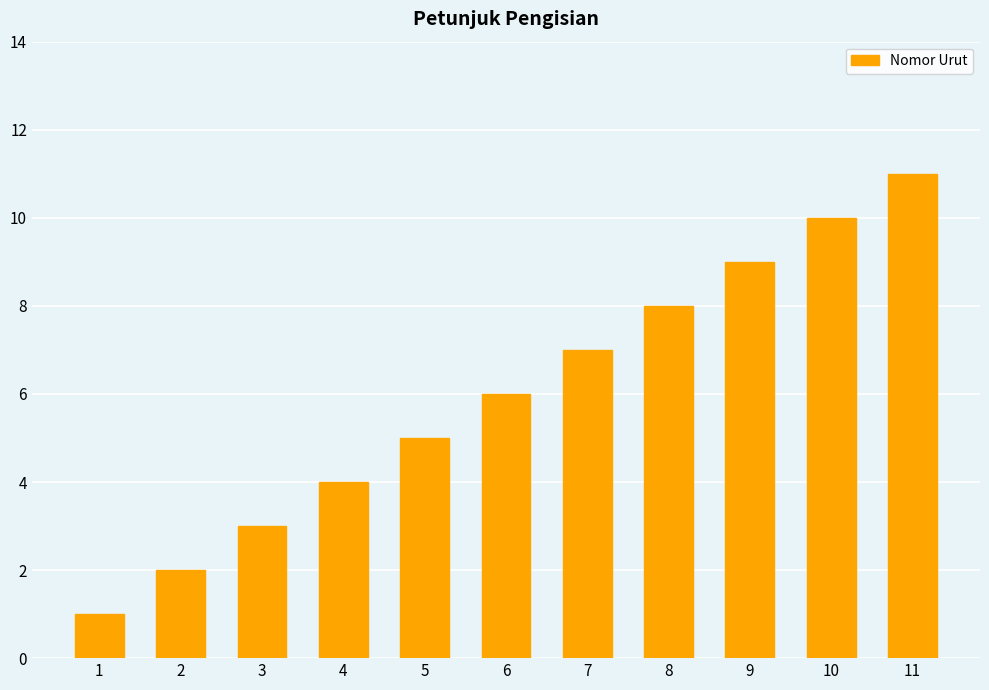

What is the difference between the maximum and minimum values?

10